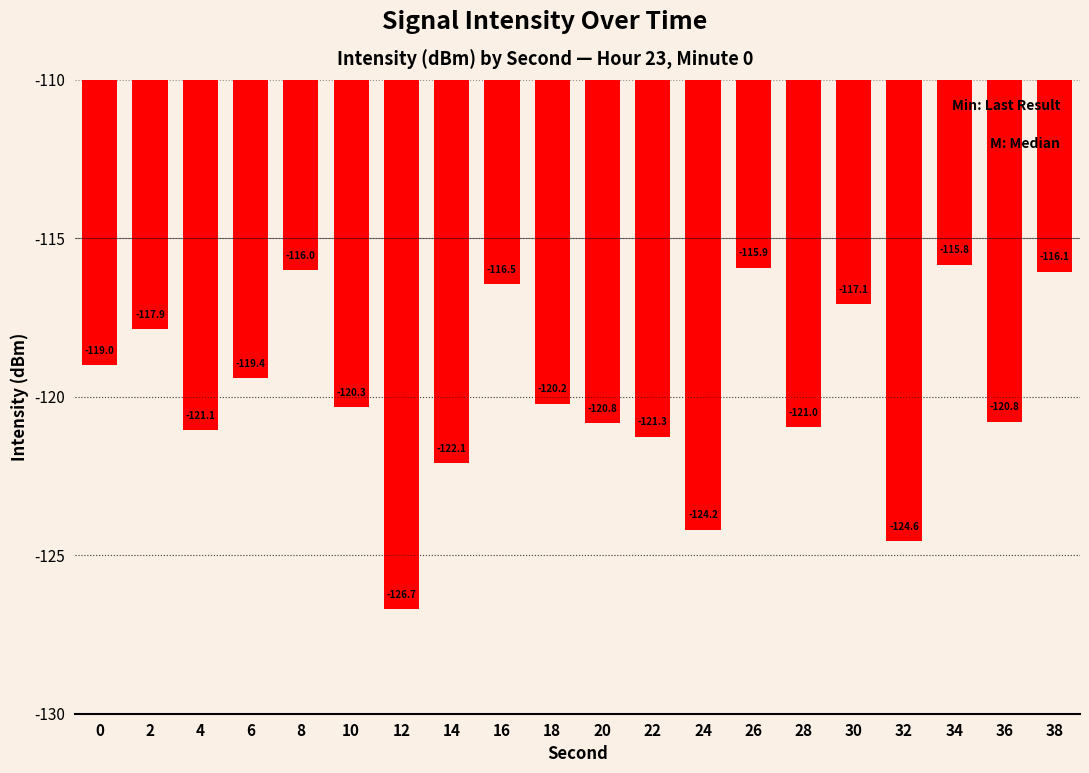

What is the average value?

-119.8